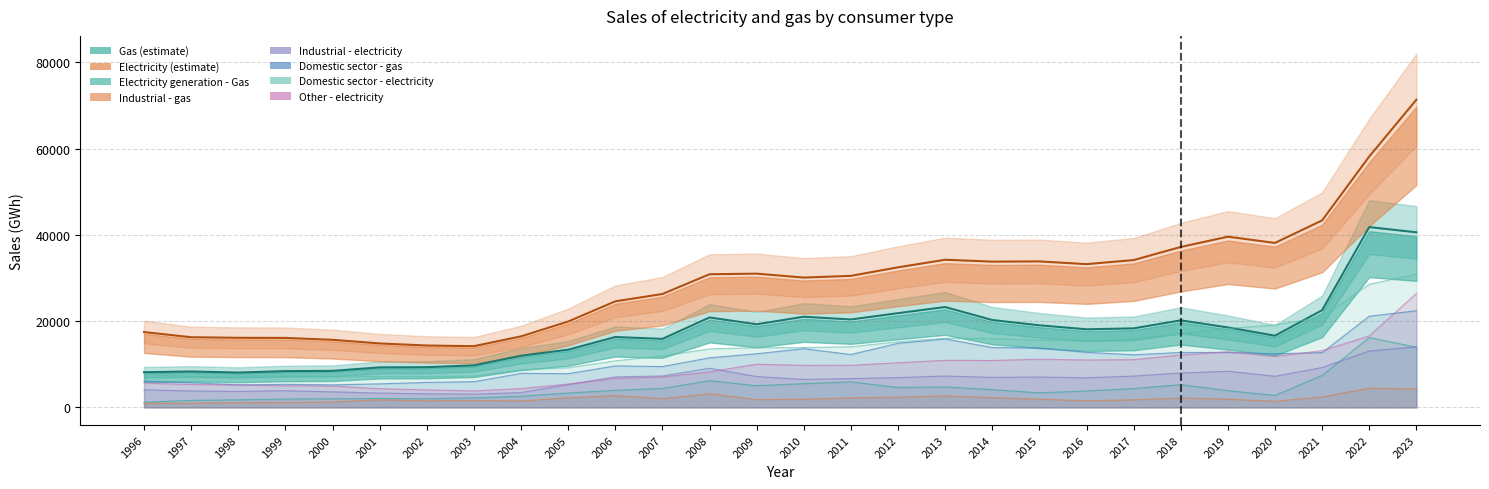

How many categories are shown in the chart?

28